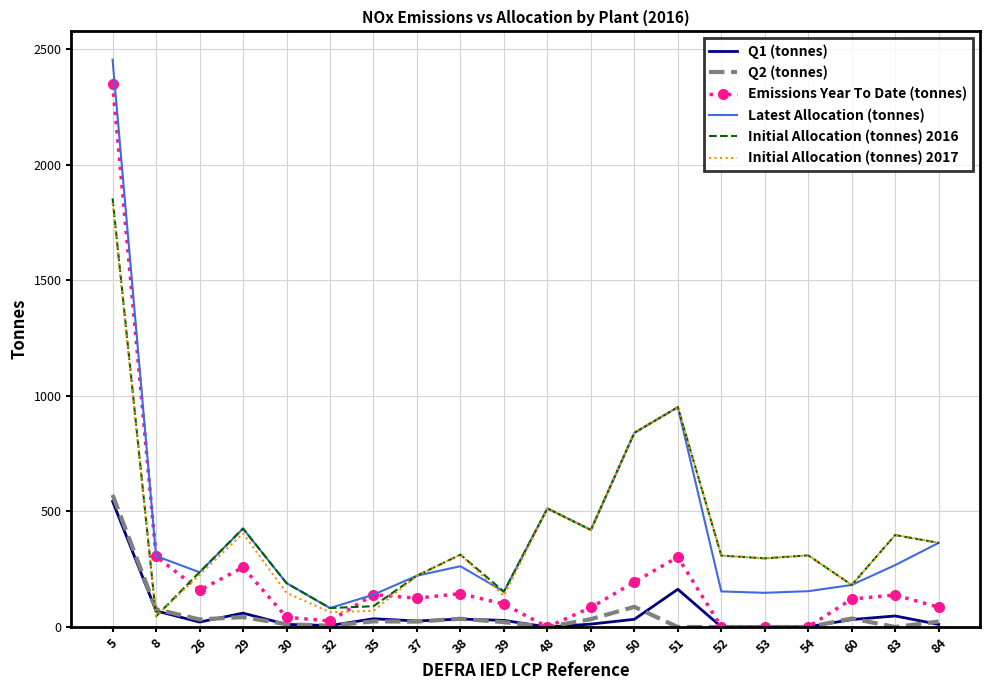

At which label is Latest Allocation (tonnes) closest to 1268?

51